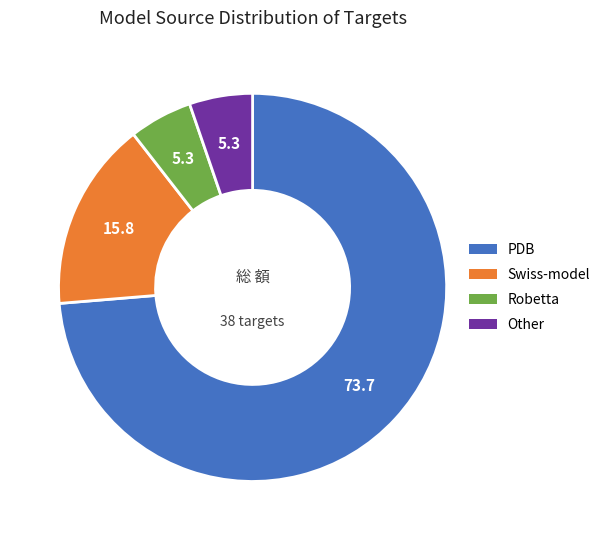

Which has a higher value, Robetta or PDB?

PDB